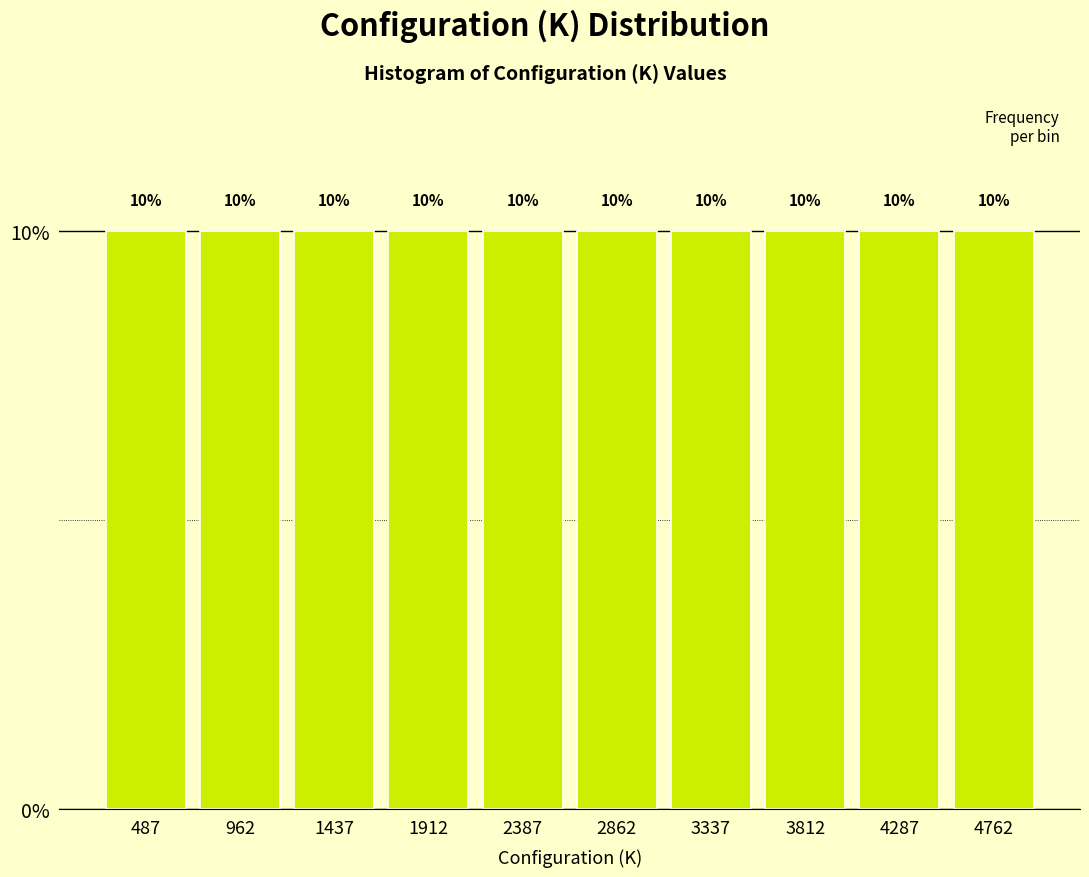

Reading left to right, transcribe this chart: for each bar, give the range it covers on the x-axis and its height. The bar edges are not printed on the chart, so give them approximately, as read against the axis.

250 to 725: 10
725 to 1200: 10
1200 to 1675: 10
1675 to 2150: 10
2150 to 2625: 10
2625 to 3100: 10
3100 to 3575: 10
3575 to 4050: 10
4050 to 4525: 10
4525 to 5000: 10